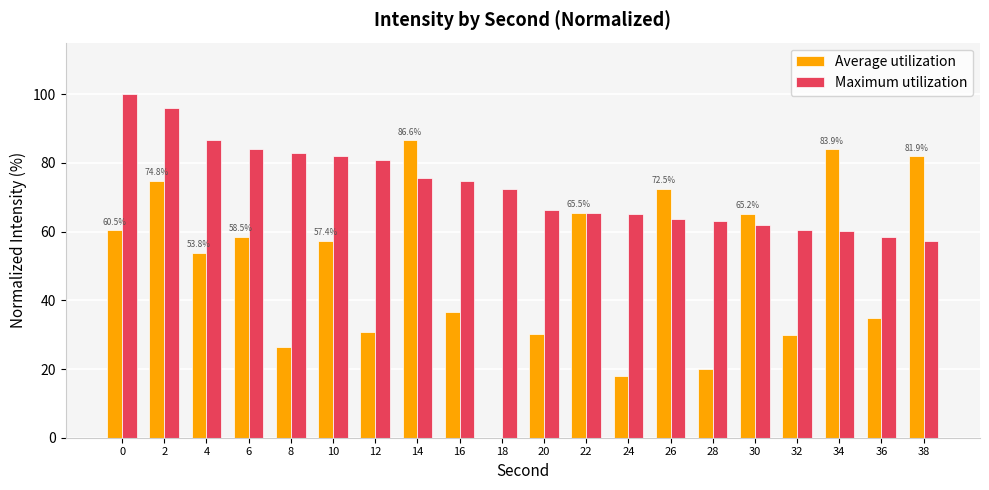

The value of Maximum utilization at 22 is 85.1. True or false?

False